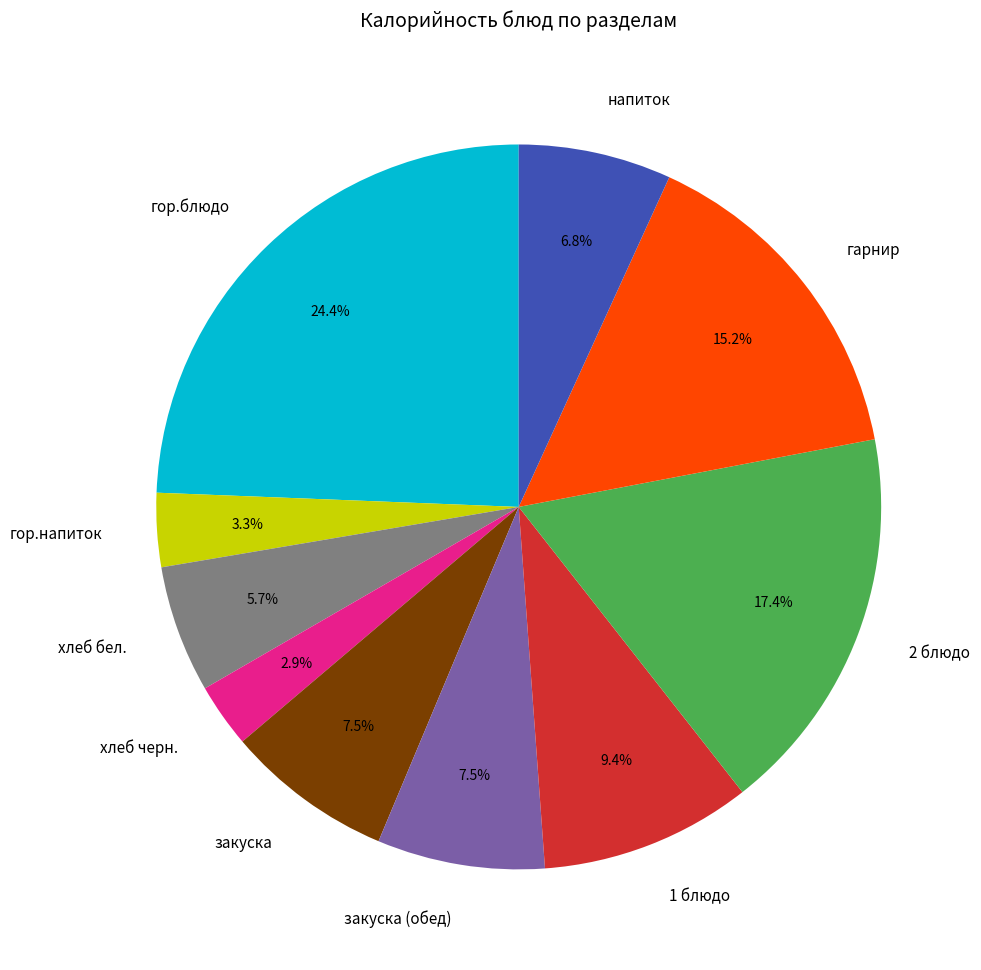

What percentage is NOT represented by закуска (обед)?

92.5%